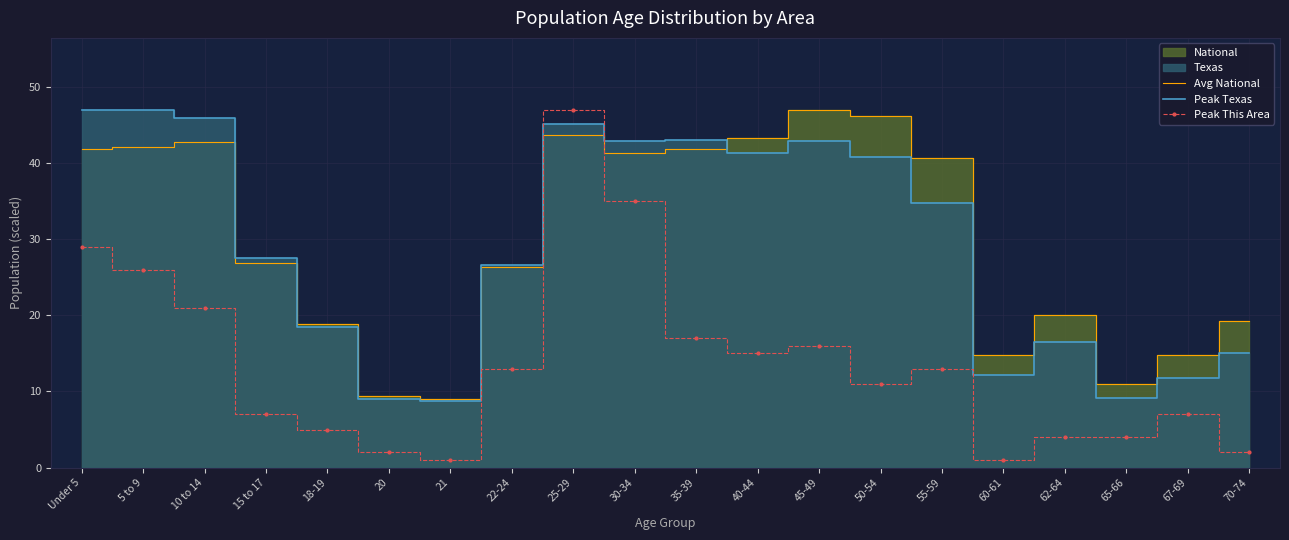

What is the value of the Peak Texas point at the 11th from the left?

43.0